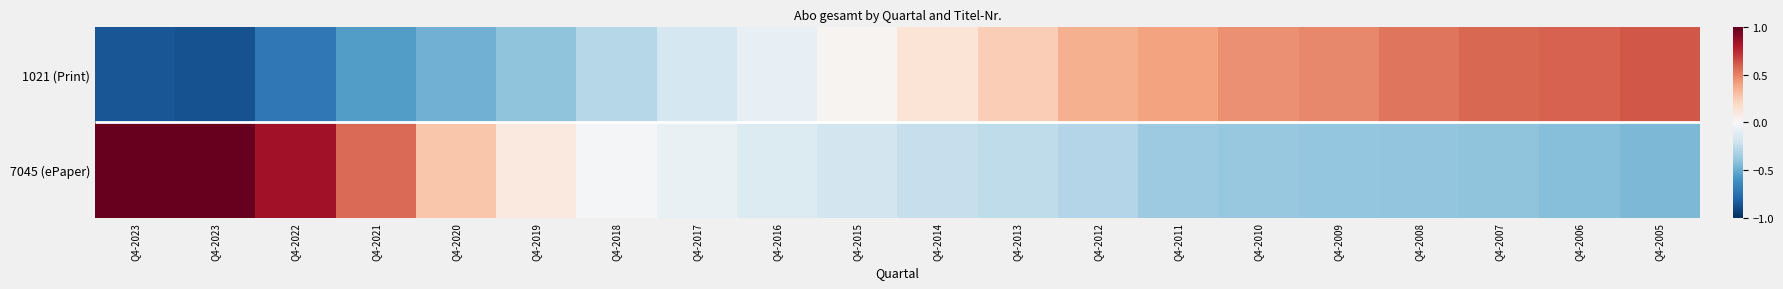

At Q4-2019, list the series in order from largest to smallest.

7045 (ePaper), 1021 (Print)